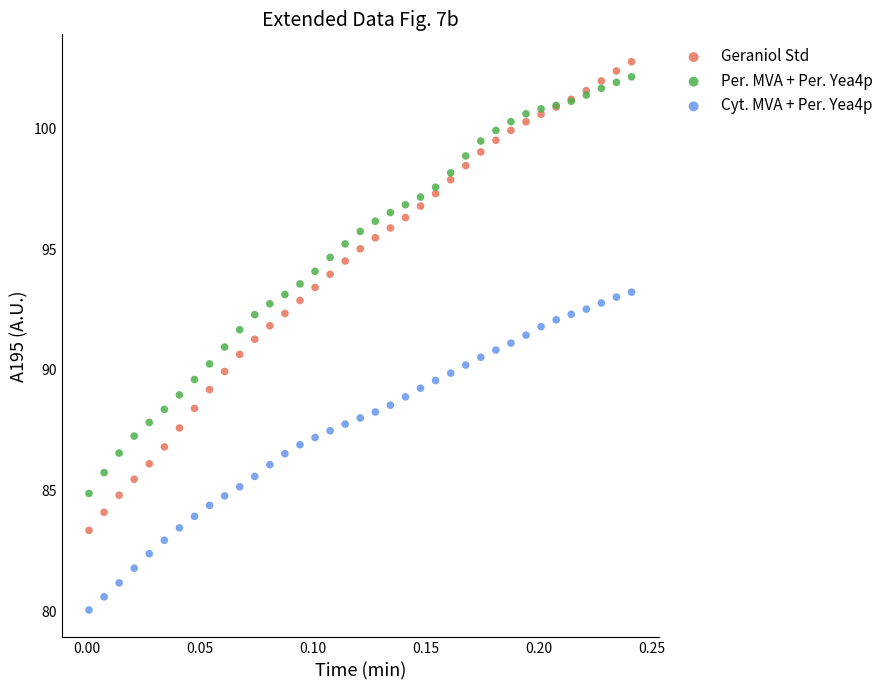

Which series contains the highest Y value?

Geraniol Std